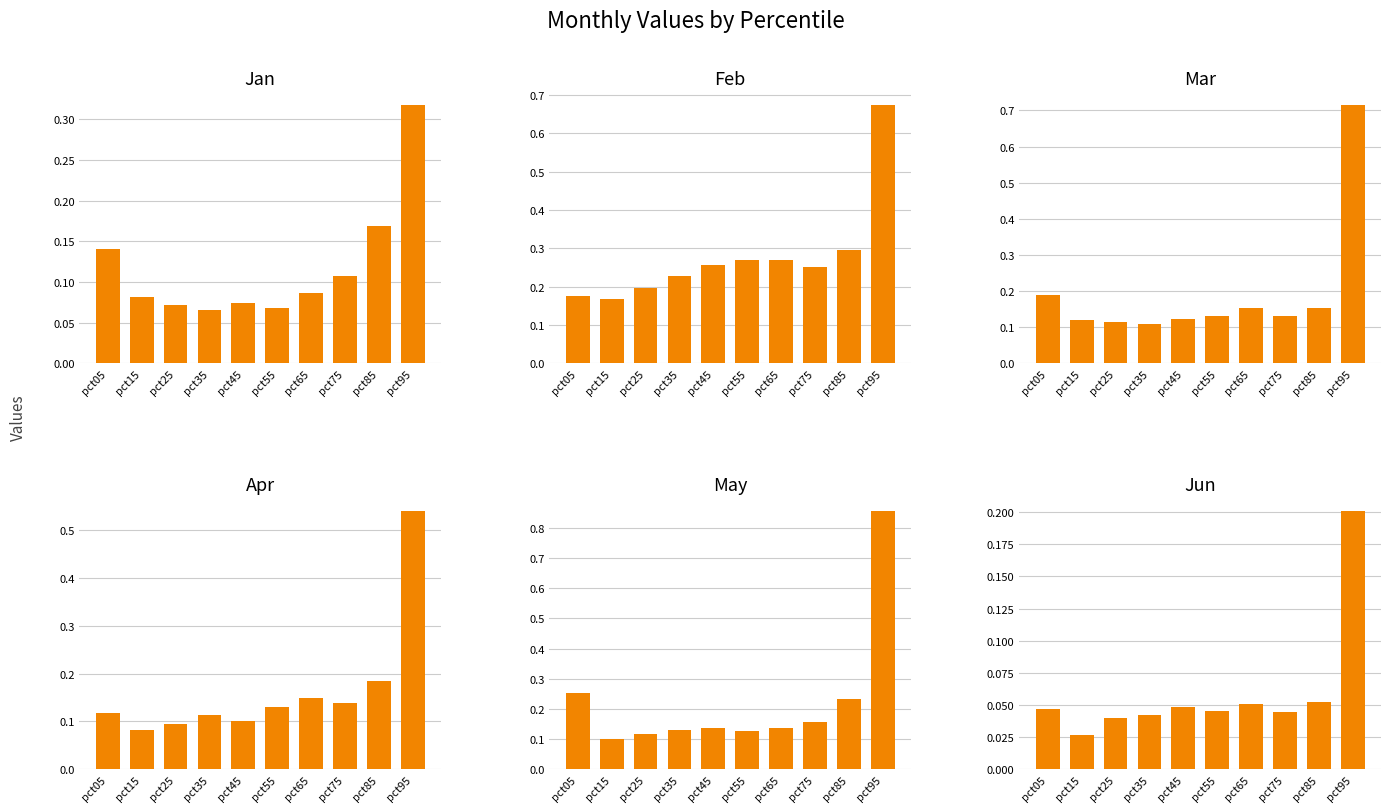

True or false: May has a value of 0.4 at pct05.

False